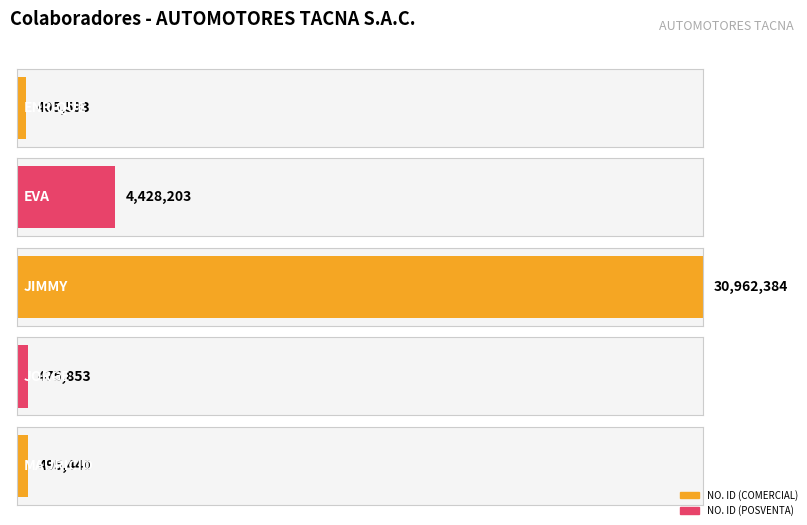

What is the value of the 3rd bar from the left?

30962384